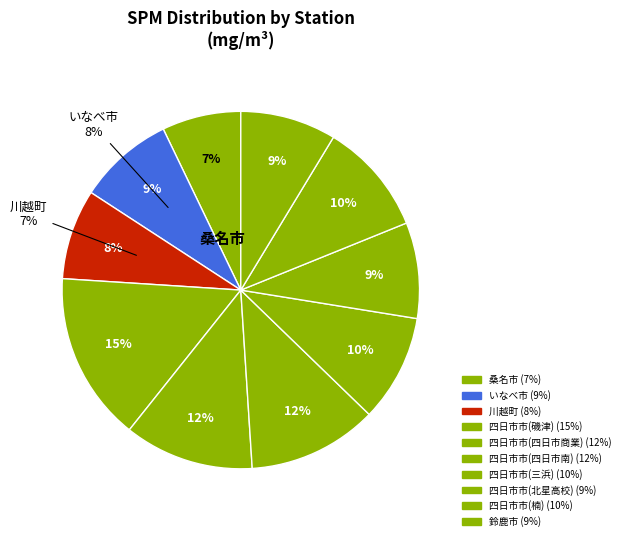

What is the largest slice in the pie chart?

四日市市(磯津)